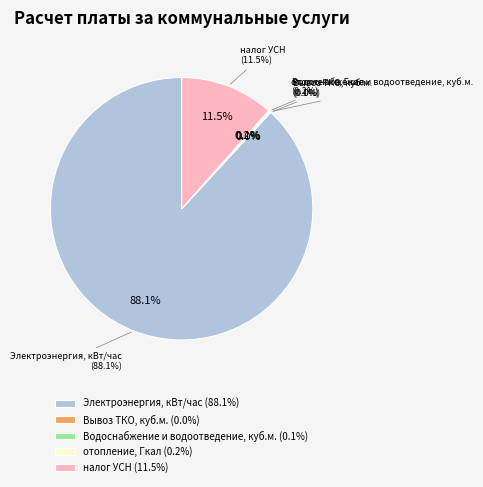

Is it true that Электроэнергия, кВт/час is 88% of the pie?

True